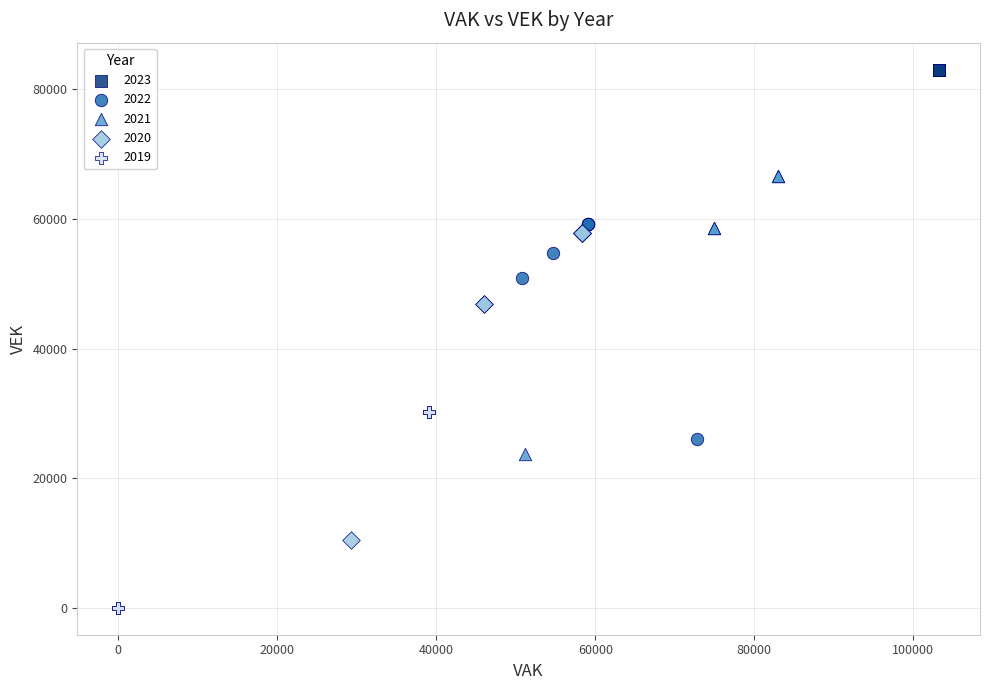

Which series contains the highest Y value?

2023